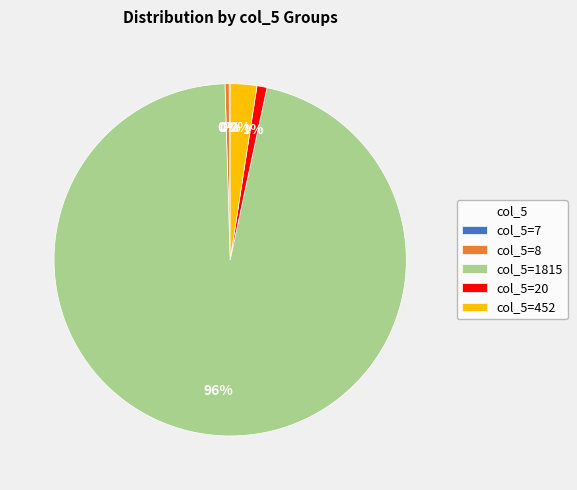

What percentage is the col_5=452 slice, to the nearest percent?

2%